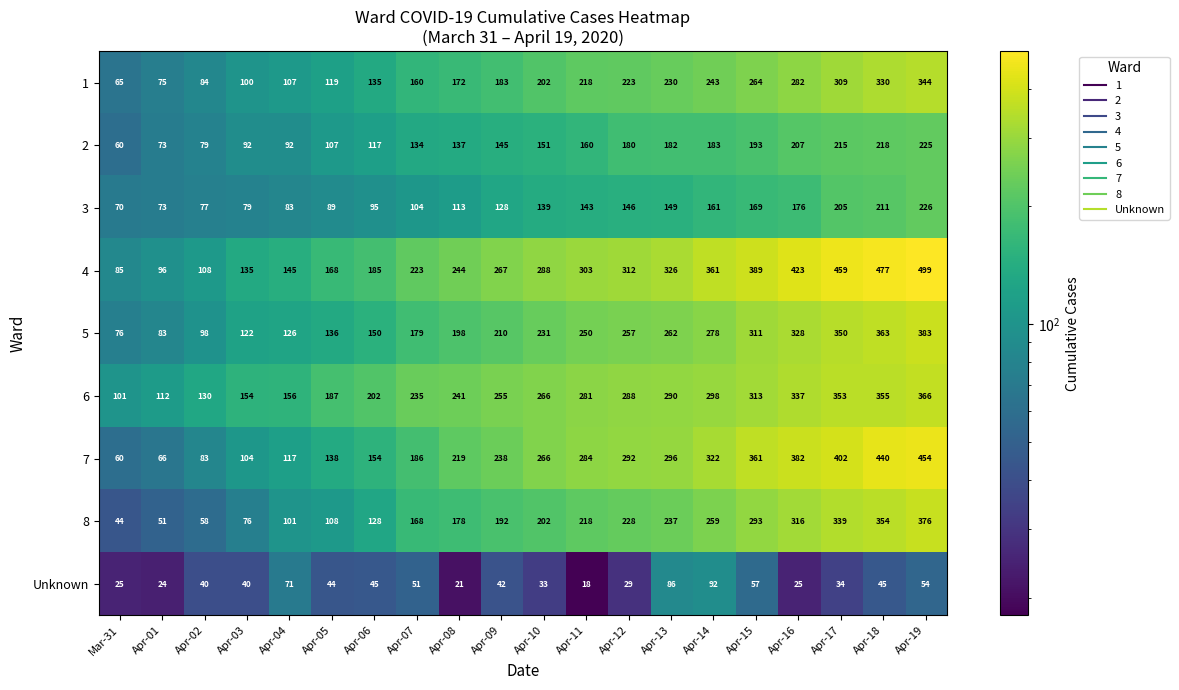

At Apr-06, list the series in order from smallest to largest.

Unknown, 3, 2, 8, 1, 5, 7, 4, 6